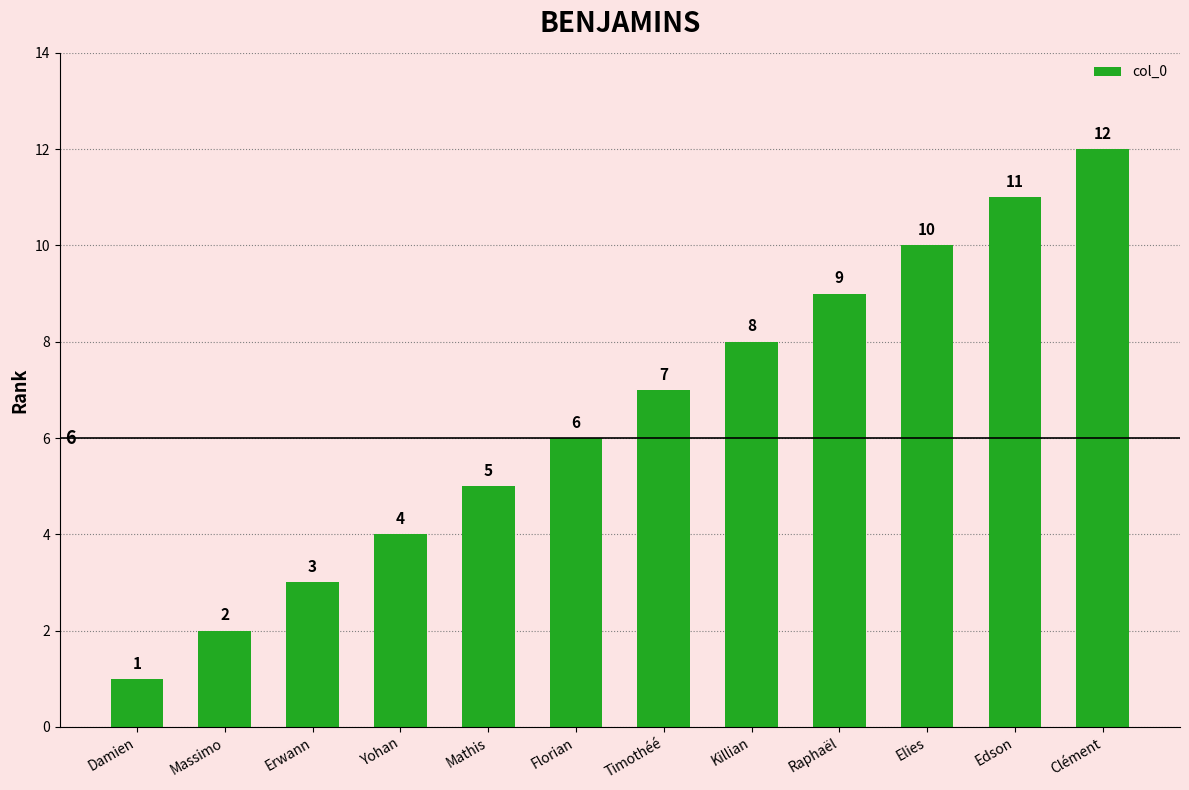

What is the greatest value displayed?

12